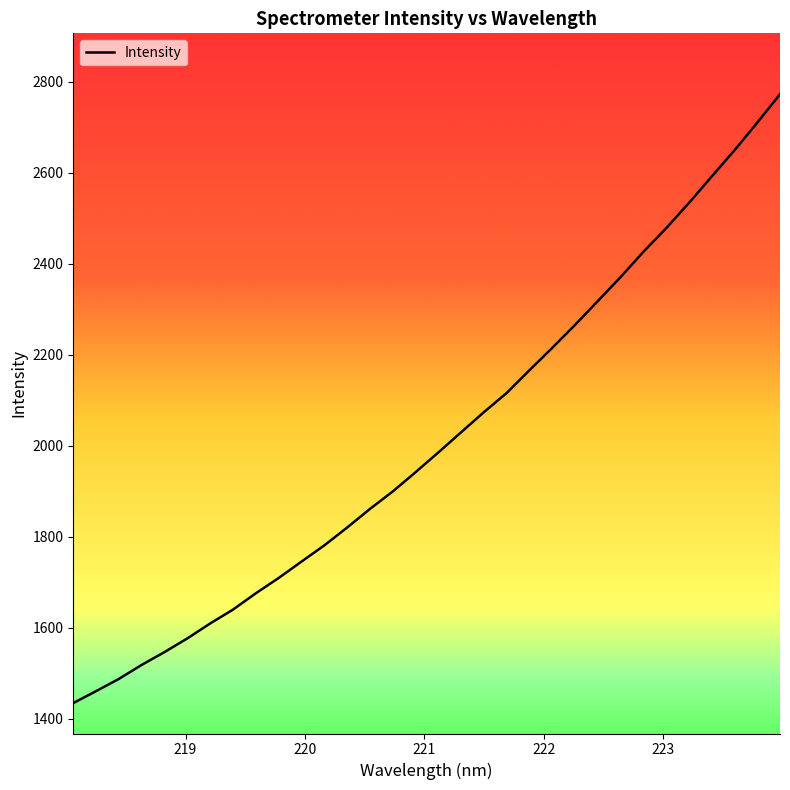

What is the greatest value displayed?

2772.9